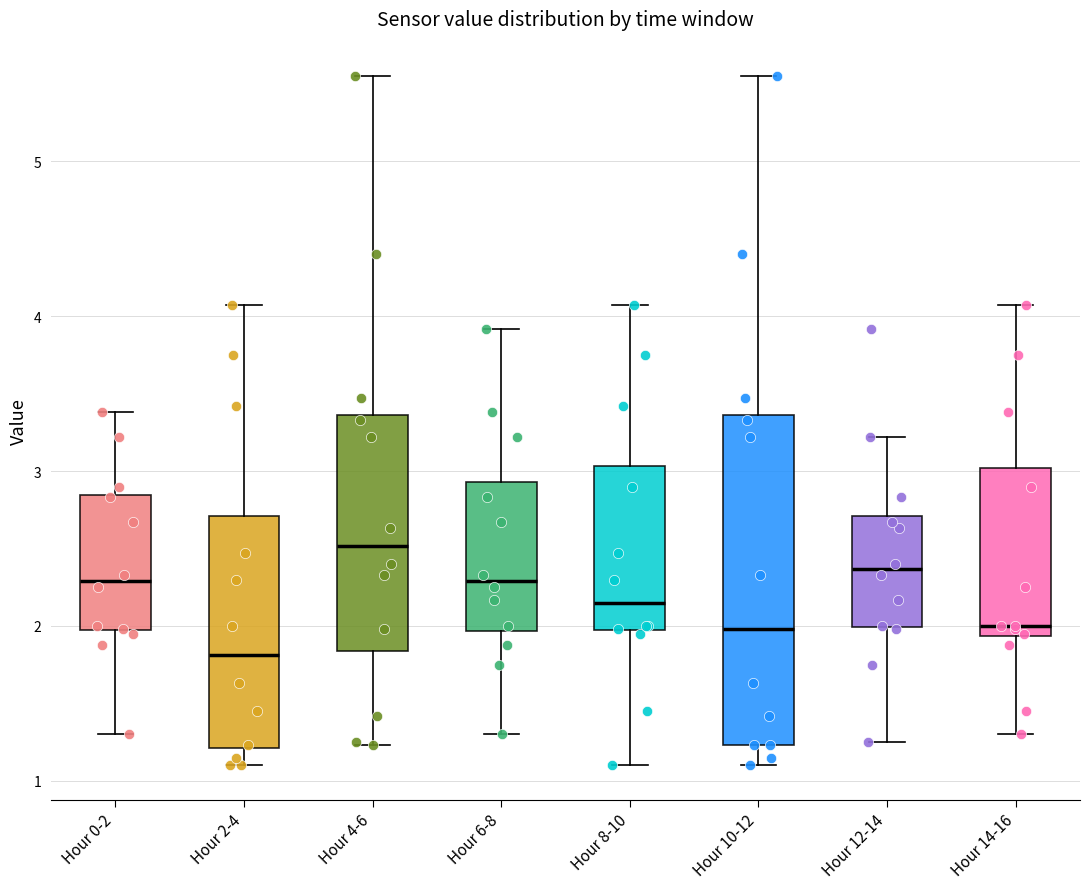

Reading left to right, read every box against the y-axis: the position of its median line, the range the box covers, and the ends of its whiskers. The values are not printed on the chart, so give them approximately, as read against the axis.

Hour 0-2: median 2.3, box 2.0 to 2.8, whiskers 1.3 to 3.4
Hour 2-4: median 1.8, box 1.2 to 2.7, whiskers 1.1 to 4.1
Hour 4-6: median 2.5, box 1.8 to 3.4, whiskers 1.2 to 5.6
Hour 6-8: median 2.3, box 2.0 to 2.9, whiskers 1.3 to 3.9
Hour 8-10: median 2.2, box 2.0 to 3.0, whiskers 1.1 to 4.1
Hour 10-12: median 2.0, box 1.2 to 3.4, whiskers 1.1 to 5.6
Hour 12-14: median 2.4, box 2.0 to 2.7, whiskers 1.3 to 3.2
Hour 14-16: median 2.0, box 1.9 to 3.0, whiskers 1.3 to 4.1